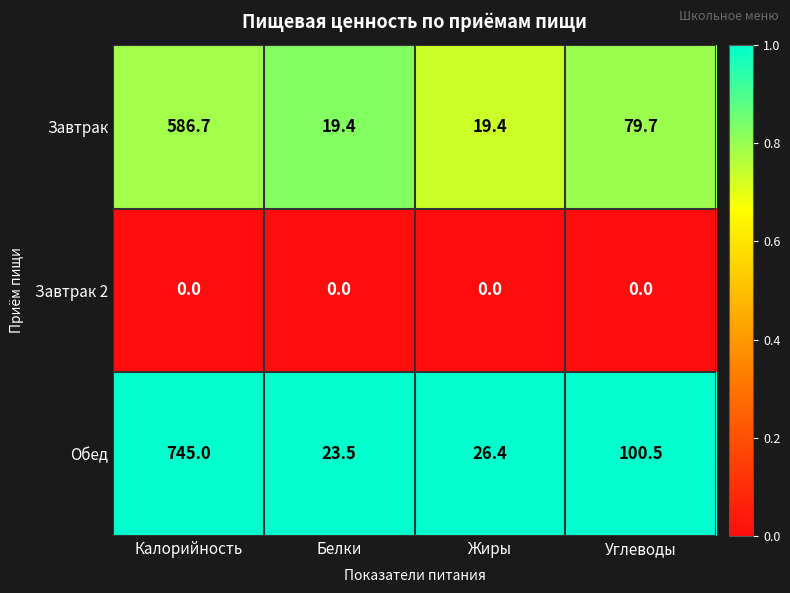

What is the difference between the highest and lowest values at Белки?

23.5